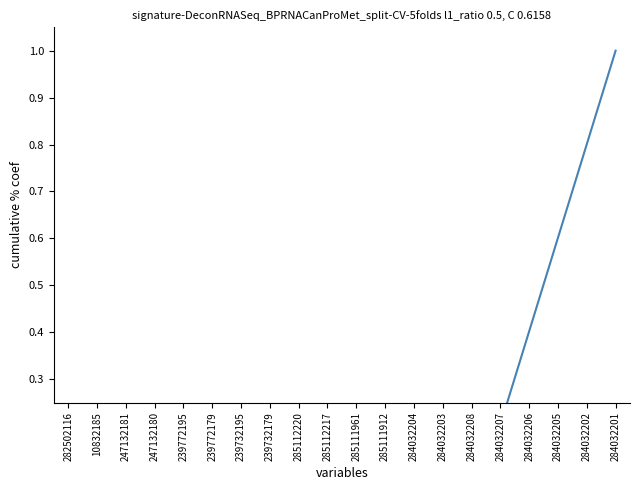

True or false: the data shows 0.0 at 285112220.

True